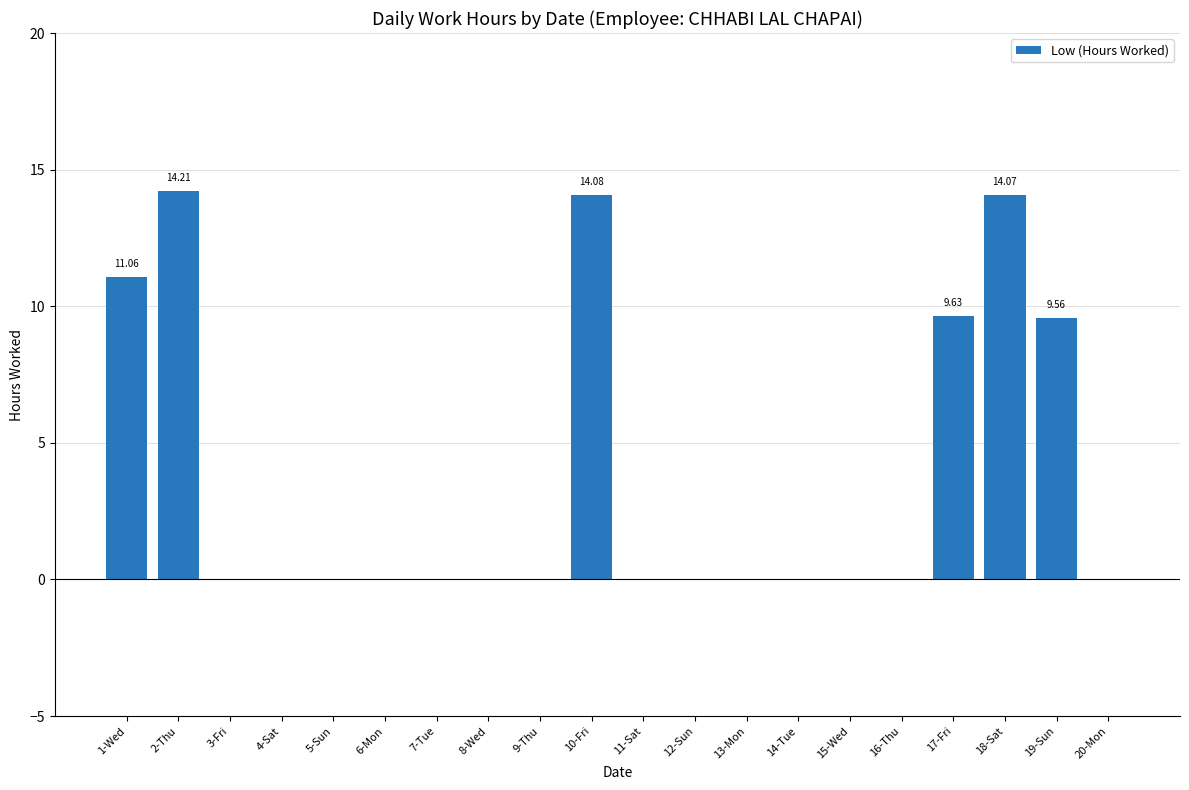

Count the number of categories in the chart.

20